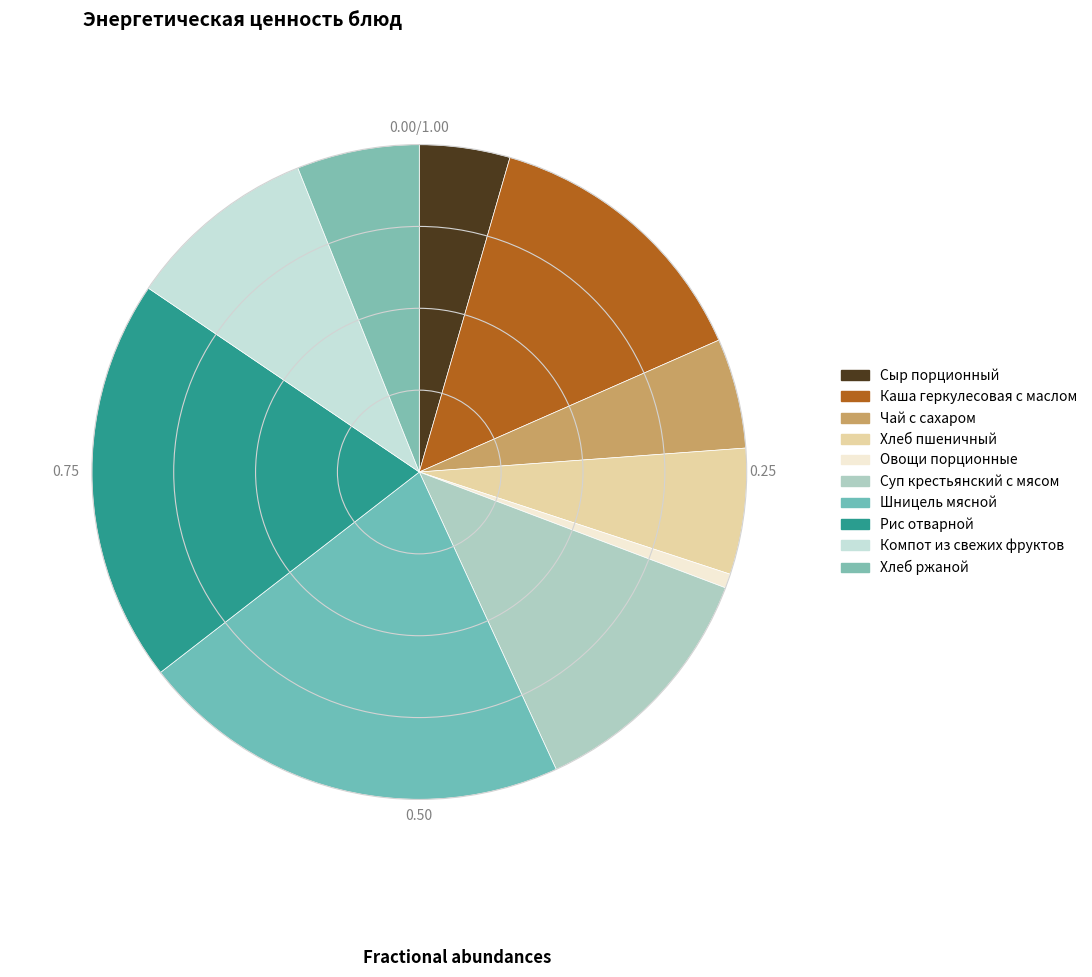

Does Рис отварной account for over 50% of the chart?

No